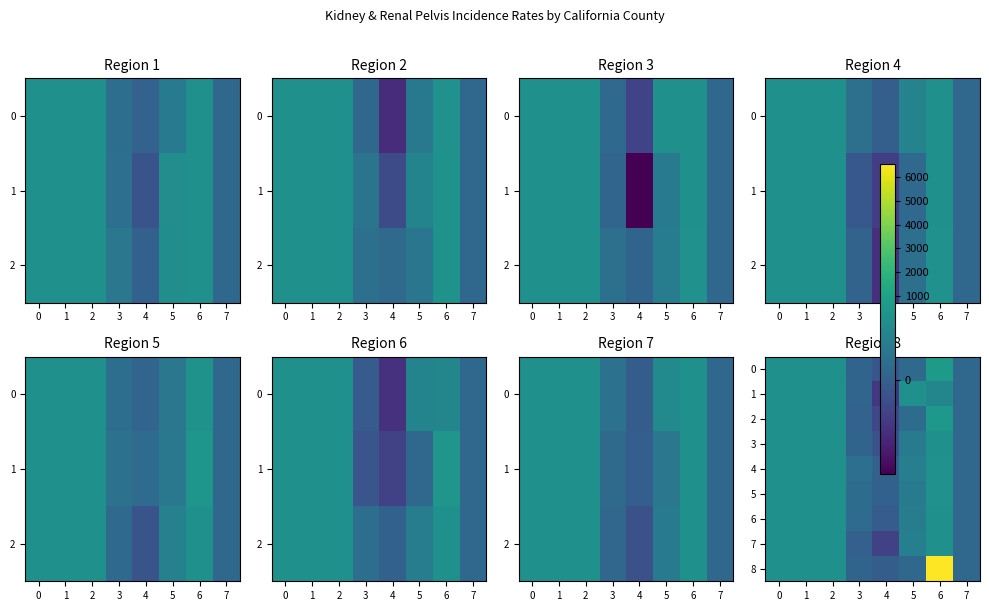

What is the approximate value of 4 at 1?

14.2